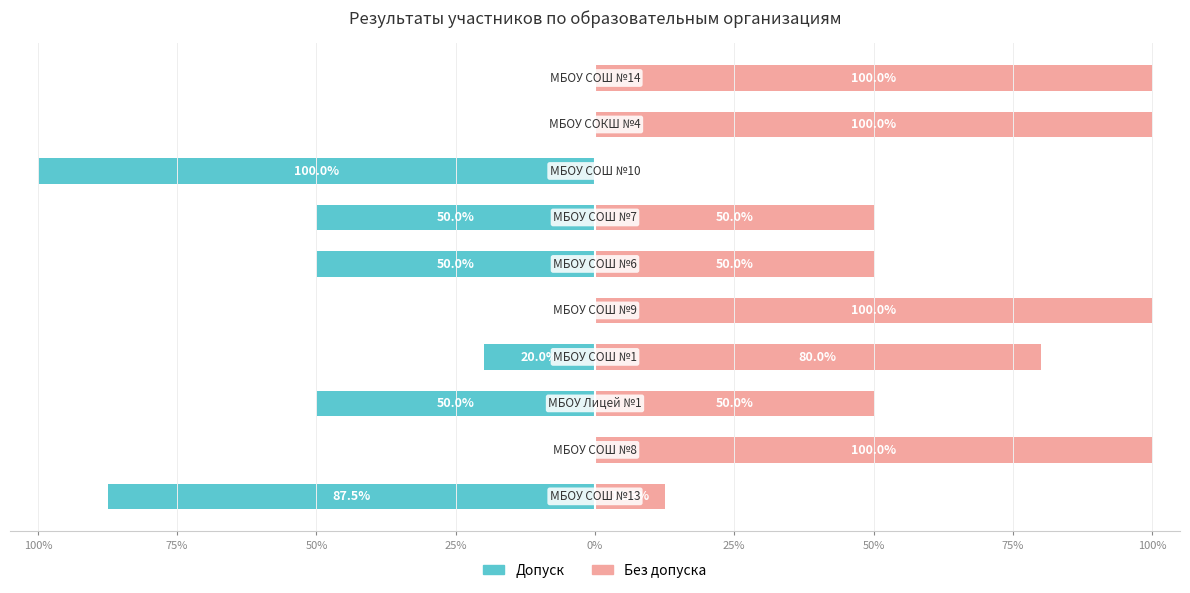

What are all the series names shown in the legend?

Допуск, Без допуска